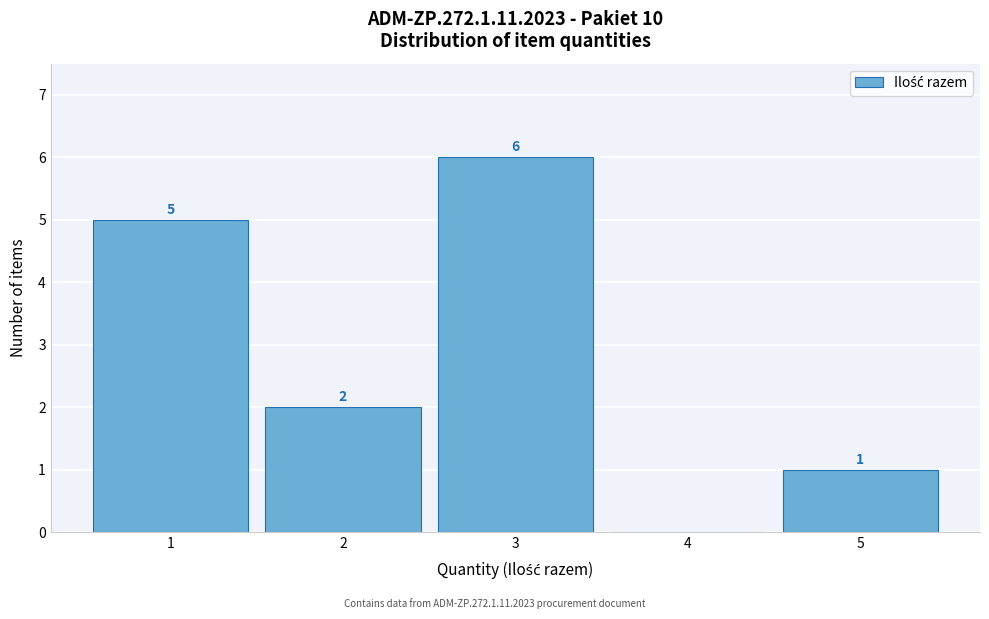

Reading left to right, transcribe all the data shown in this chart.

1=5	2=2	3=6	4=0	5=1